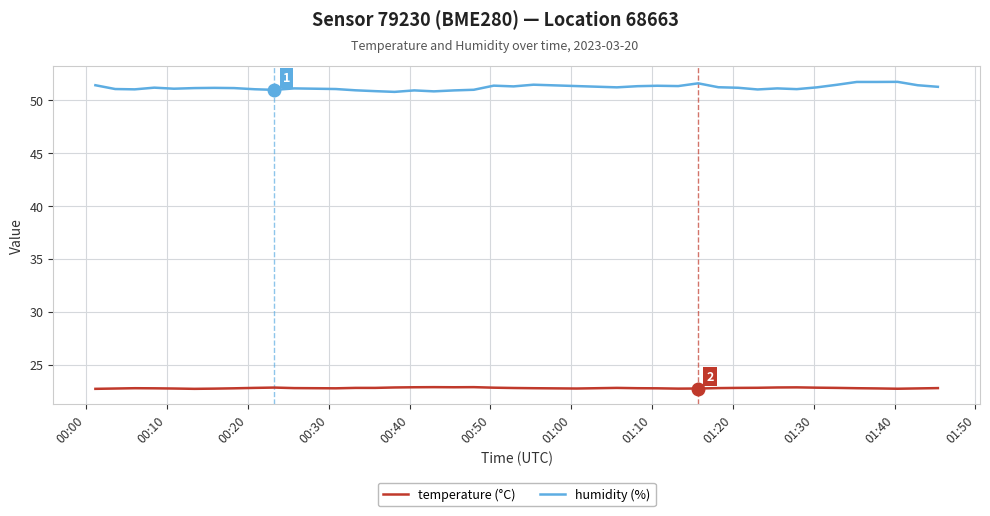

True or false: humidity (%) and temperature (°C) intersect in this chart.

False